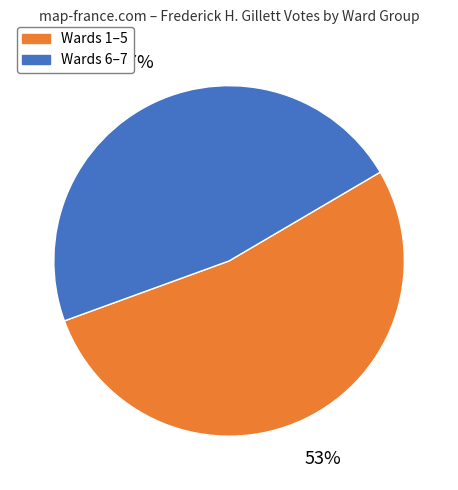

To the nearest percent, what is the difference between the largest and smallest slice percentages?

6%